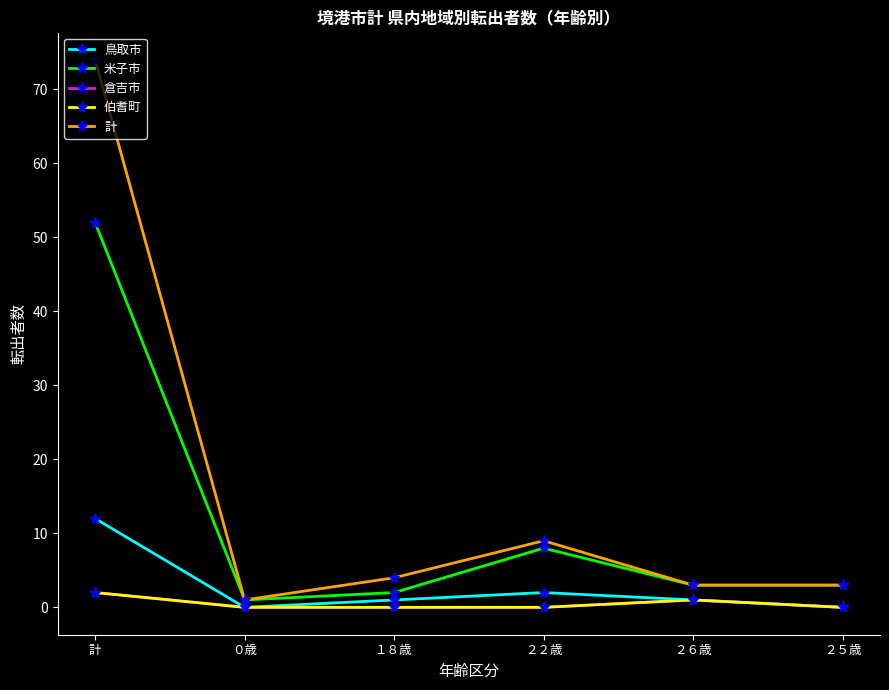

Rank the categories by 倉吉市 value from lowest to highest.

０歳, １８歳, ２２歳, ２５歳, ２６歳, 計